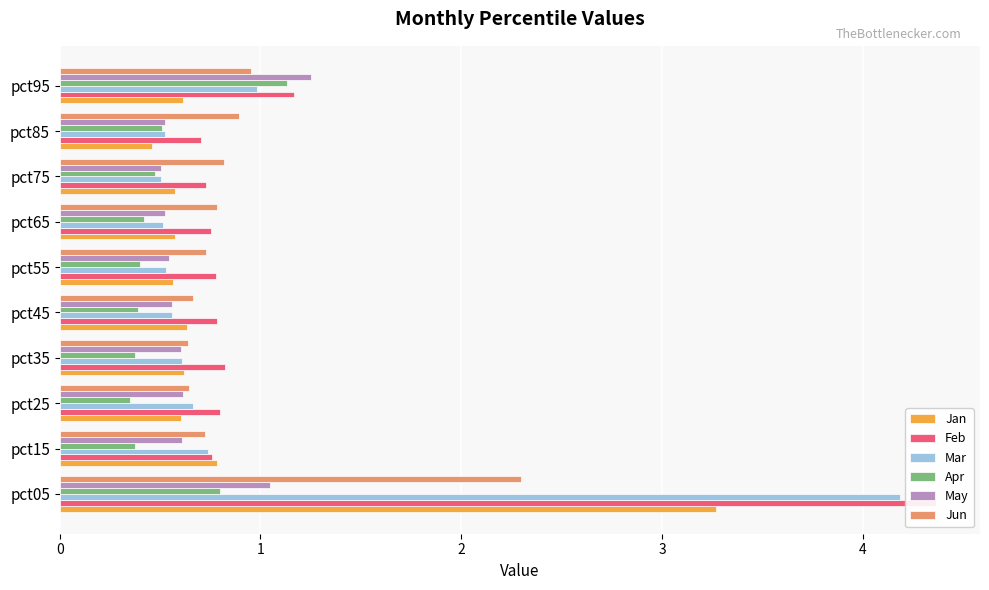

How many series are shown in this chart?

6